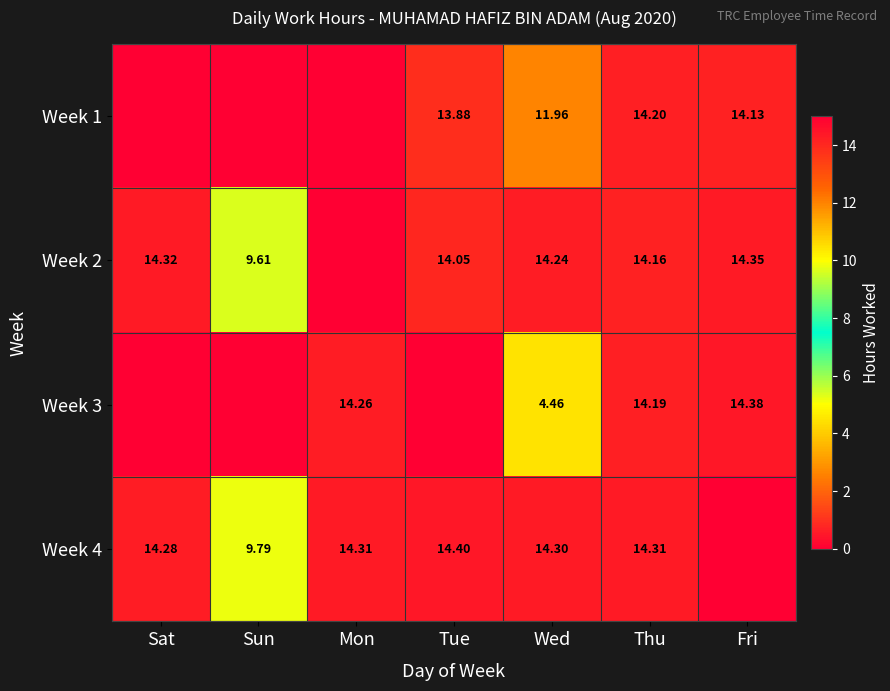

What is the greatest value displayed?

14.4